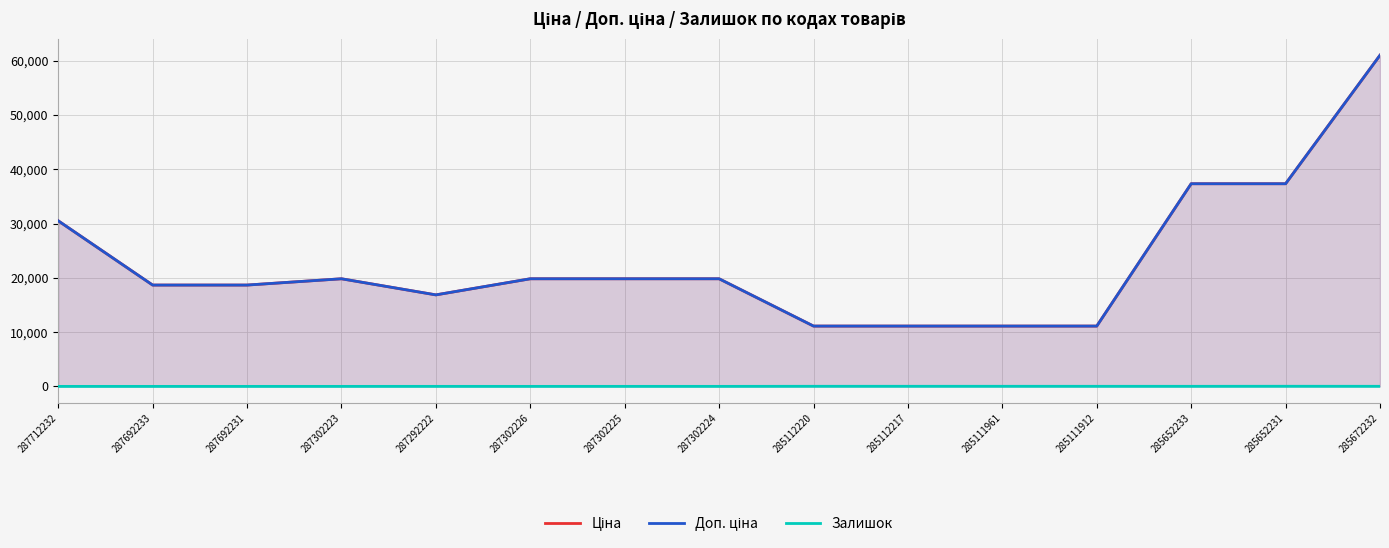

Reading right to left, extract all data points from this chart.

Ціна: 285672232=61024.7	285652231=37343.0	285652233=37343.0	285111912=11113.6	285111961=11113.6	285112217=11113.6	285112220=11113.6	287302224=19831.1	287302225=19831.1	287302226=19831.1	287292222=16863.2	287302223=19831.1	287692231=18671.5	287692233=18671.5	287712232=30512.3
Доп. ціна: 285672232=61024.7	285652231=37343.0	285652233=37343.0	285111912=11113.6	285111961=11113.6	285112217=11113.6	285112220=11113.6	287302224=19831.1	287302225=19831.1	287302226=19831.1	287292222=16863.2	287302223=19831.1	287692231=18671.5	287692233=18671.5	287712232=30512.3
Залишок: 285672232=15.0	285652231=22.0	285652233=12.0	285111912=14.0	285111961=17.0	285112217=17.0	285112220=17.0	287302224=3.0	287302225=5.0	287302226=1.0	287292222=4.0	287302223=1.0	287692231=0.0	287692233=0.0	287712232=0.0